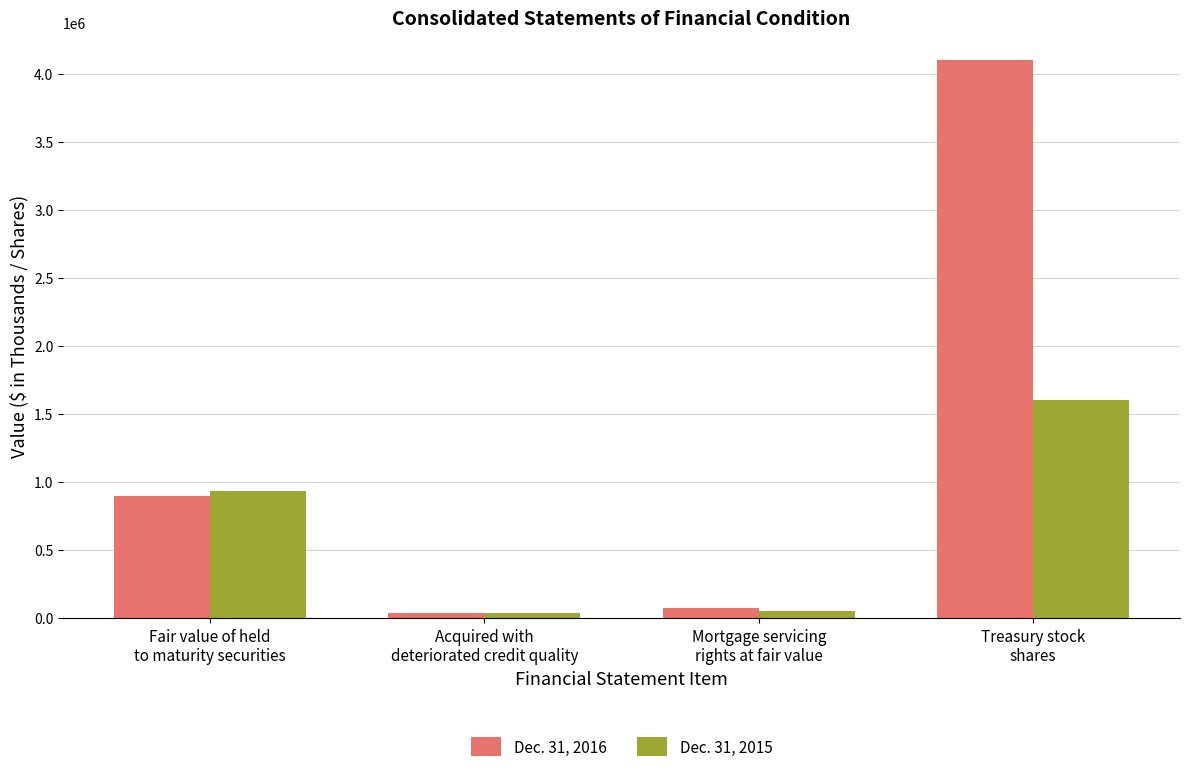

What is the value of the Dec. 31, 2015 bar at the 4th from the left?

1599023